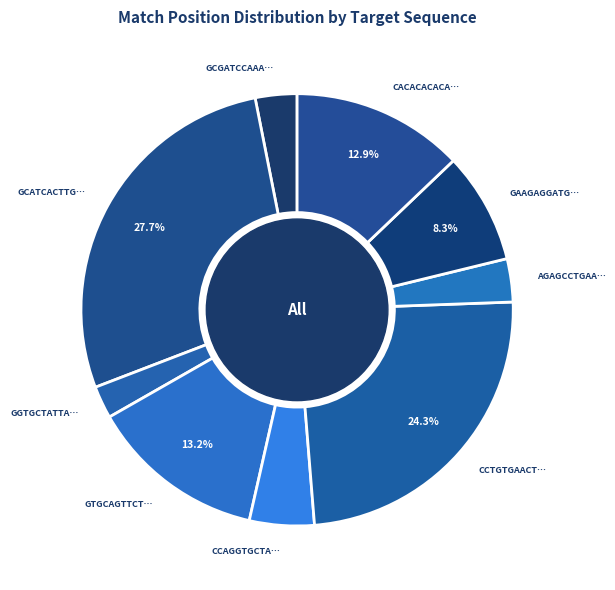

How many segments does this pie chart have?

9